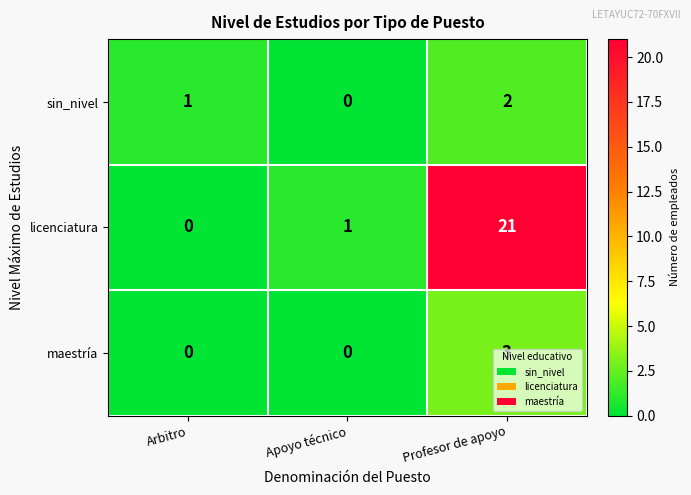

At which label is sin_nivel closest to 1?

Arbitro